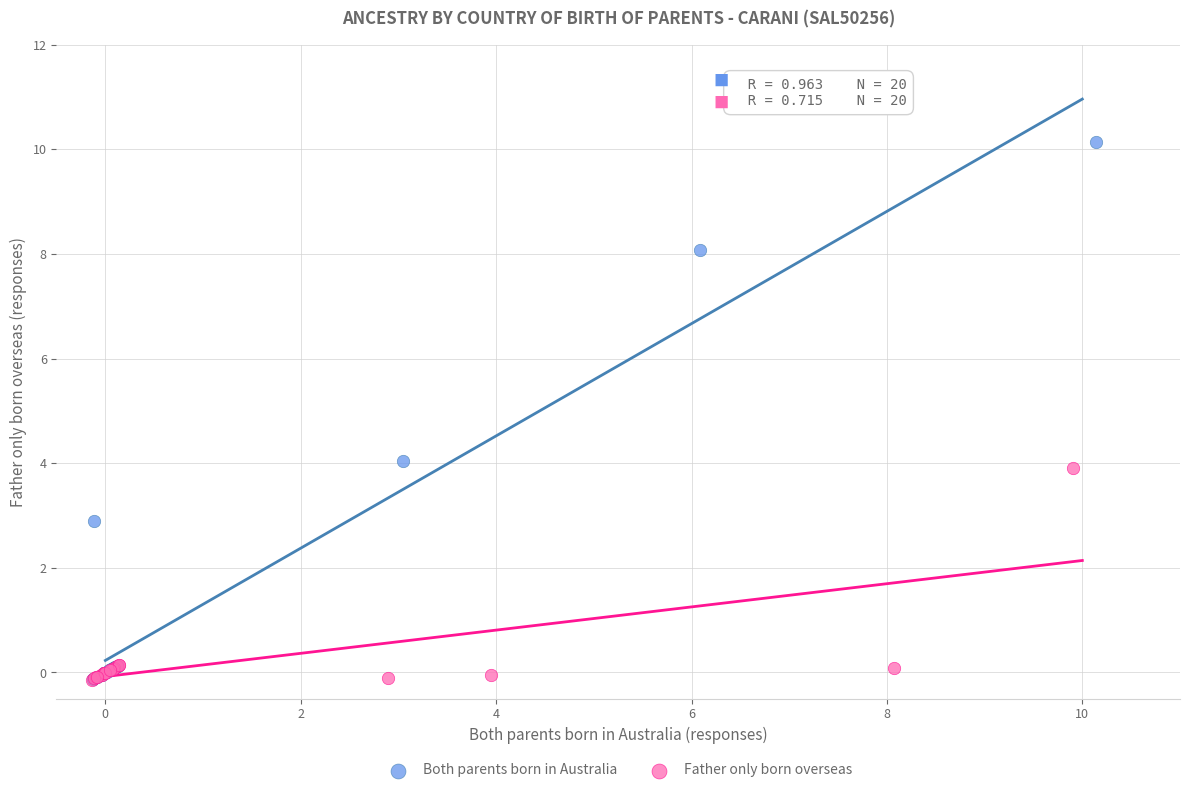

Which series reaches the maximum Y coordinate?

Both parents born in Australia